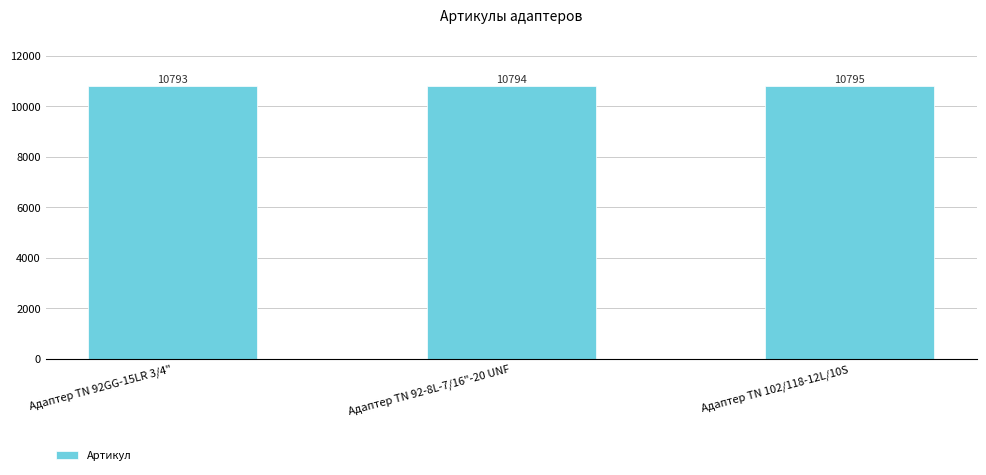

At which label is the value closest to 10794?

Адаптер TN 92-8L-7/16"-20 UNF